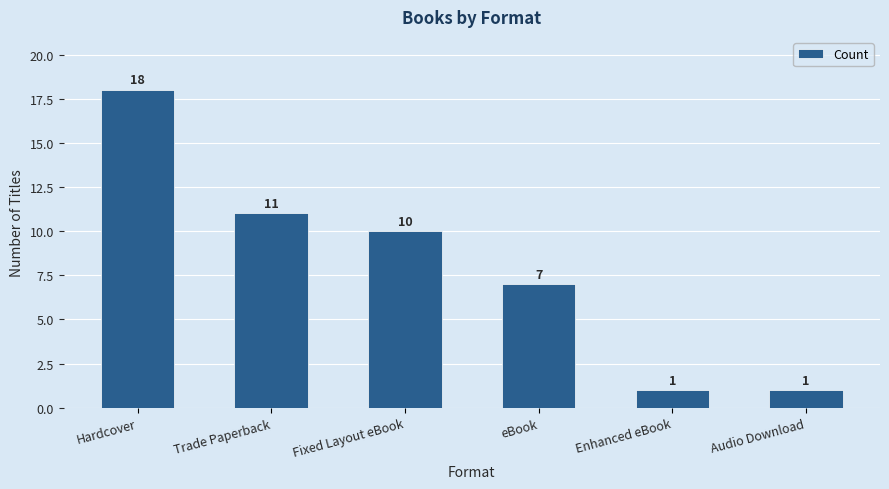

Which label corresponds to the largest value in the chart?

Hardcover